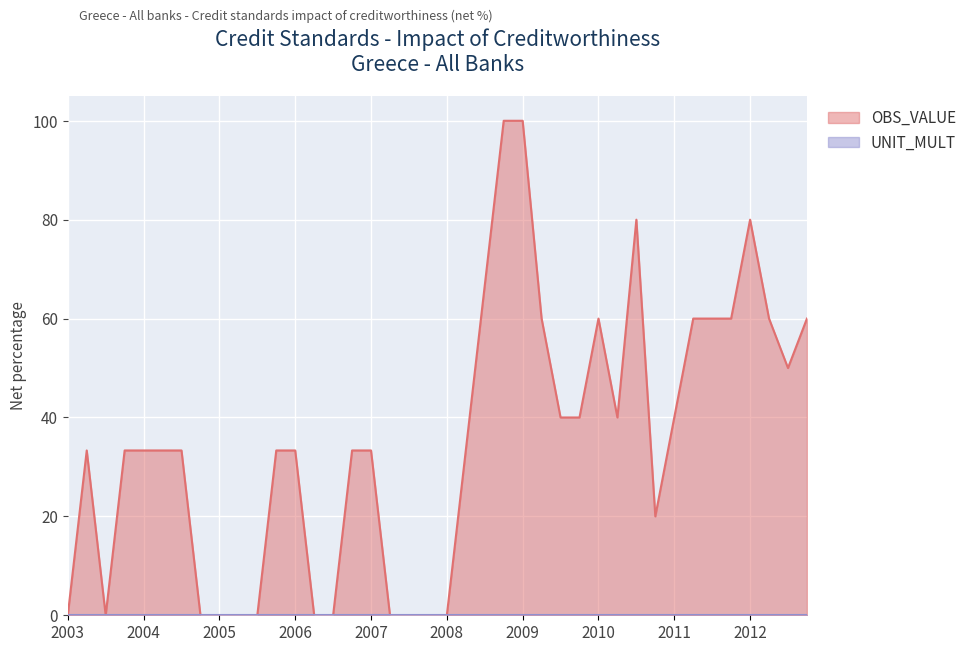

Reading left to right, transcribe all the data shown in this chart.

0.0	33.3	0.0	33.3	33.3	33.3	33.3	0.0	0.0	0.0	0.0	33.3	33.3	0.0	0.0	33.3	33.3	0.0	0.0	0.0	0.0	33.3	66.7	100.0	100.0	60.0	40.0	40.0	60.0	40.0	80.0	20.0	40.0	60.0	60.0	60.0	80.0	60.0	50.0	60.0